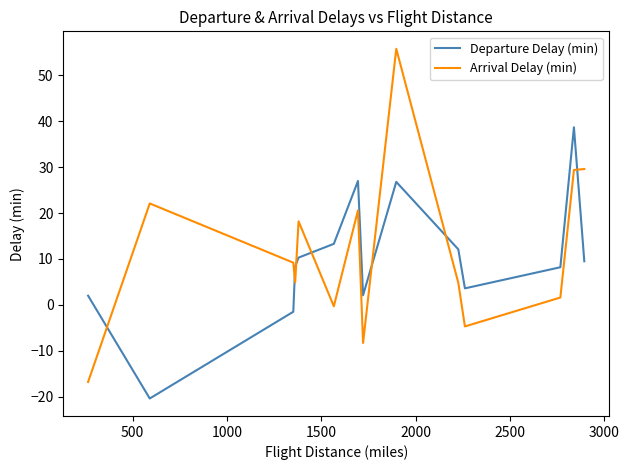

What is the minimum value shown in the chart?

-20.4